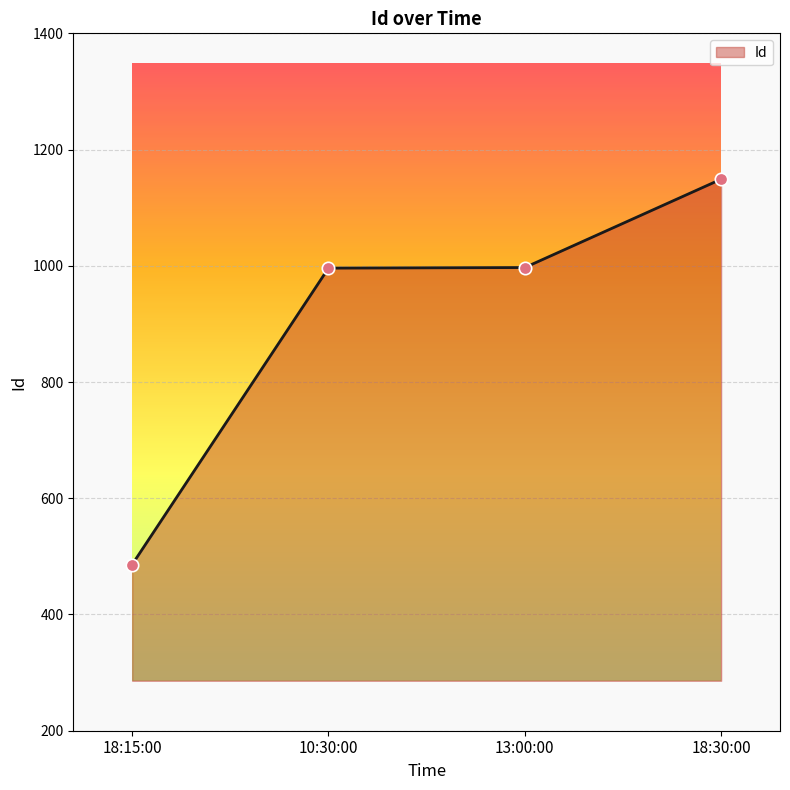

What is the change in value from 18:15:00 to 10:30:00?

+510